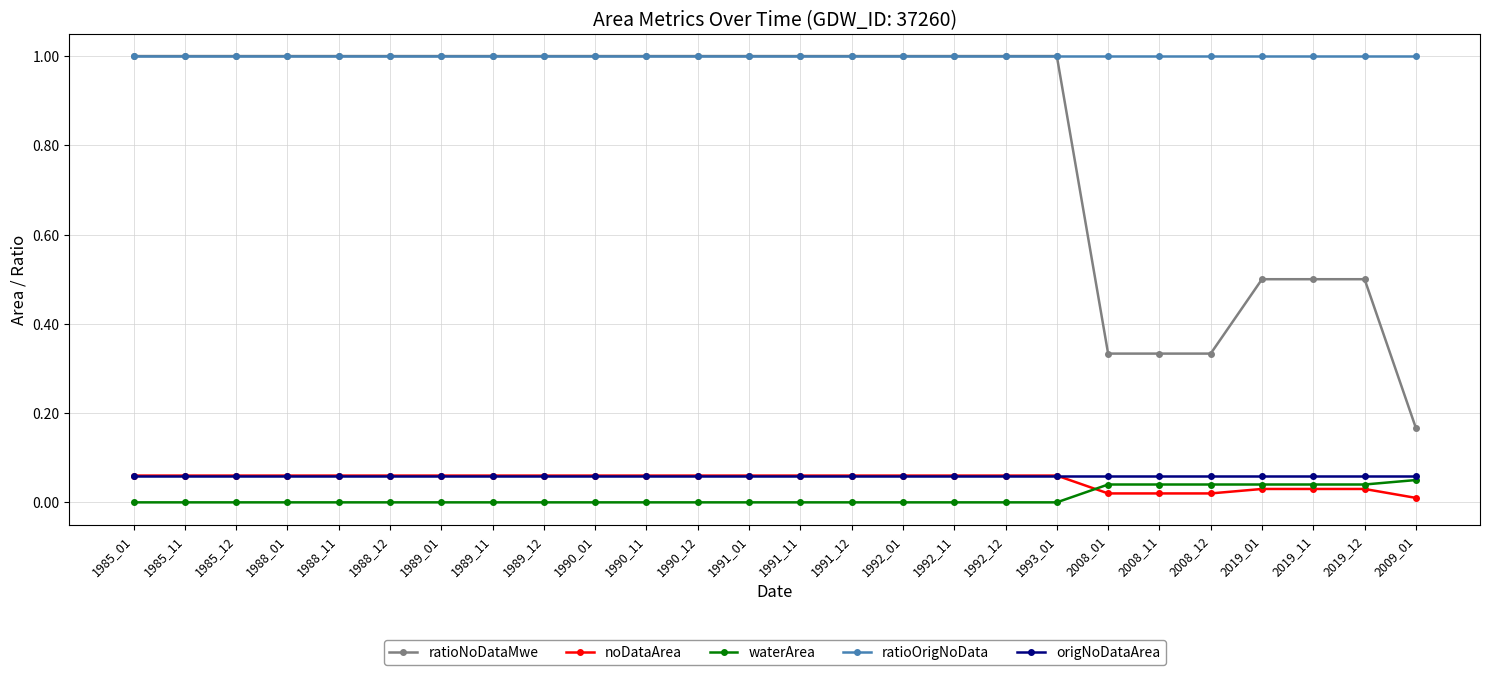

Count the number of categories in the chart.

26